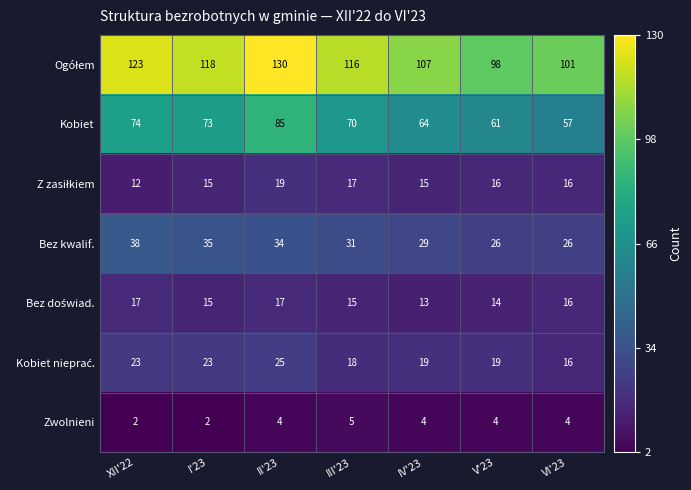

What is the spread (max minus min) of values at I'23?

116